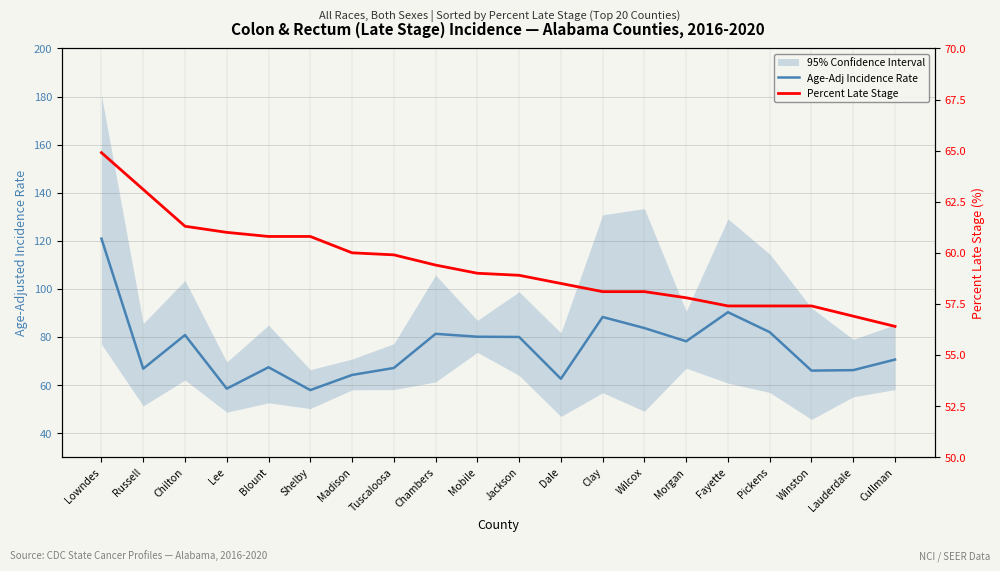

Reading left to right, what are all the values shown in this chart?

Age-Adj Incidence Rate: Lowndes=120.9	Russell=66.8	Chilton=80.8	Lee=58.5	Blount=67.4	Shelby=57.9	Madison=64.2	Tuscaloosa=67.1	Chambers=81.3	Mobile=80.1	Jackson=80.0	Dale=62.6	Clay=88.3	Wilcox=83.7	Morgan=78.2	Fayette=90.3	Pickens=82.0	Winston=66.0	Lauderdale=66.2	Cullman=70.6
Percent Late Stage: Lowndes=64.9	Russell=63.1	Chilton=61.3	Lee=61.0	Blount=60.8	Shelby=60.8	Madison=60.0	Tuscaloosa=59.9	Chambers=59.4	Mobile=59.0	Jackson=58.9	Dale=58.5	Clay=58.1	Wilcox=58.1	Morgan=57.8	Fayette=57.4	Pickens=57.4	Winston=57.4	Lauderdale=56.9	Cullman=56.4